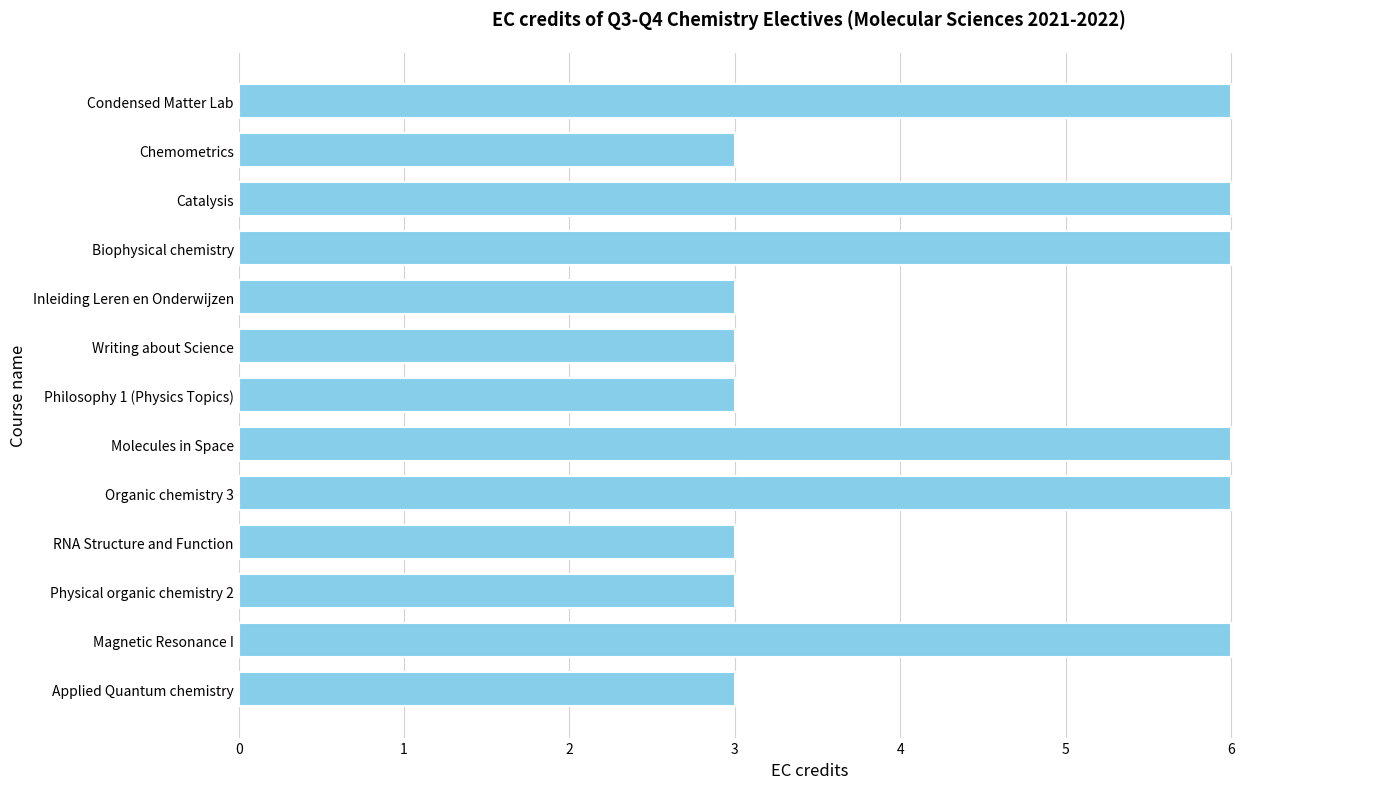

Reading top to bottom, what are all the values shown in this chart?

6	3	6	6	3	3	3	6	6	3	3	6	3